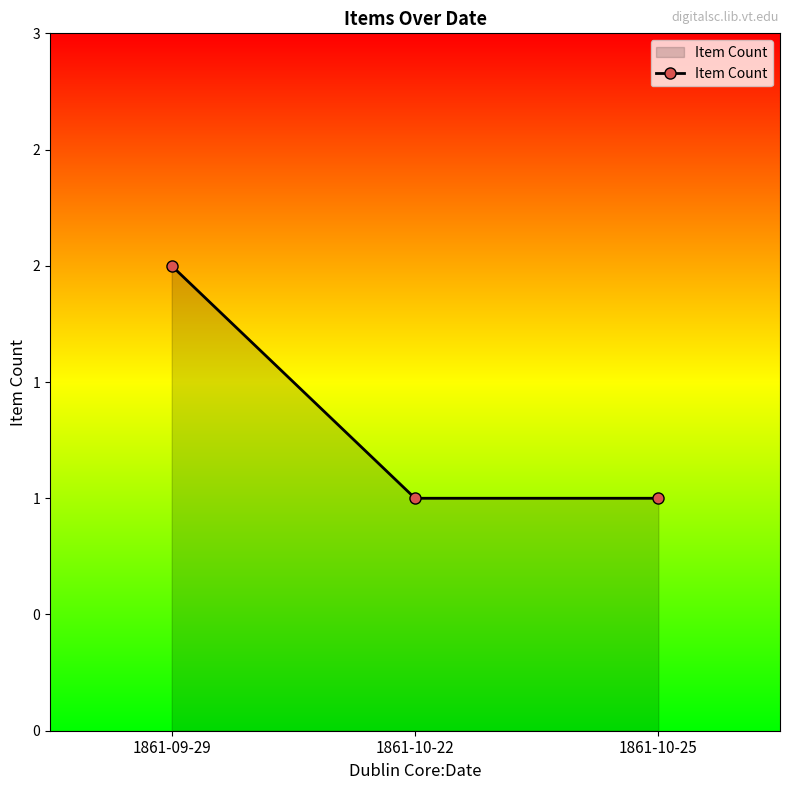

What is the greatest value displayed?

2